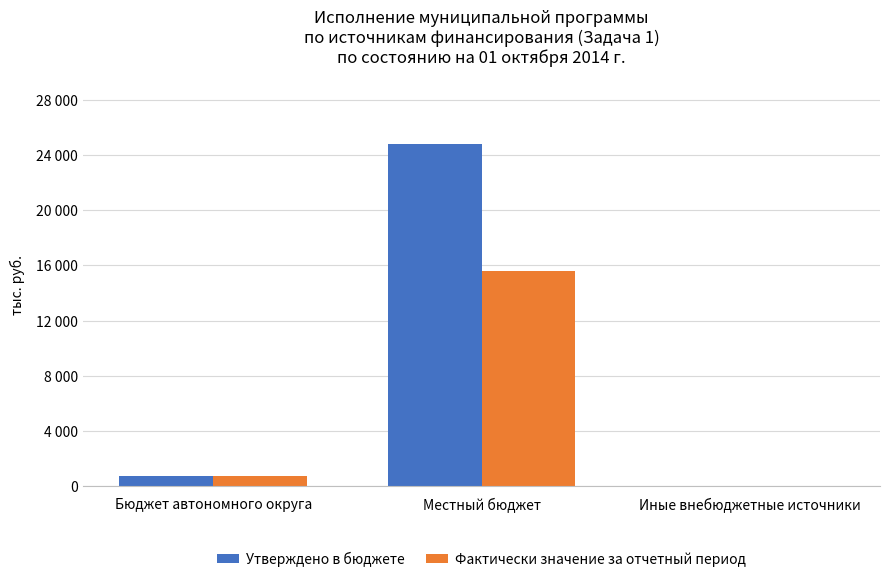

Reading left to right, what are all the values shown in this chart?

Утверждено в бюджете: Бюджет автономного округа=775.7	Местный бюджет=24792.7	Иные внебюджетные источники=47.0
Фактически значение за отчетный период: Бюджет автономного округа=733.1	Местный бюджет=15616.4	Иные внебюджетные источники=10.1